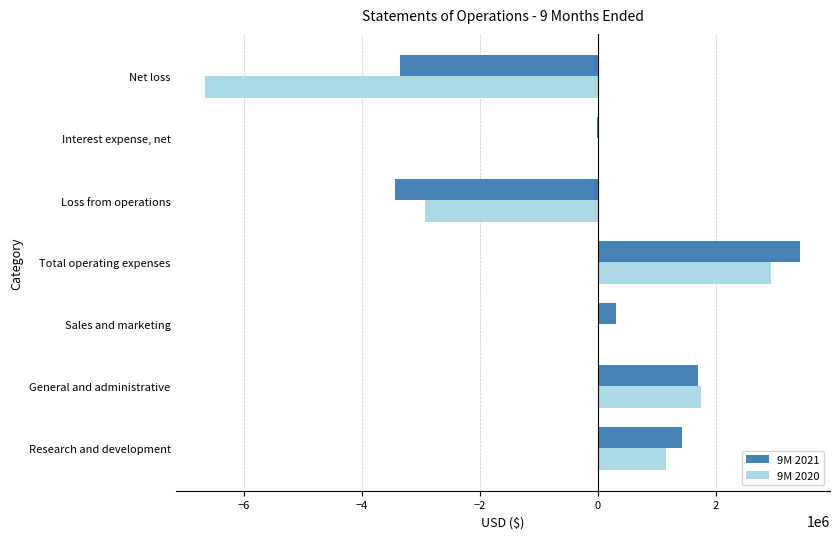

At which category is the sum across all series the highest?

Total operating expenses